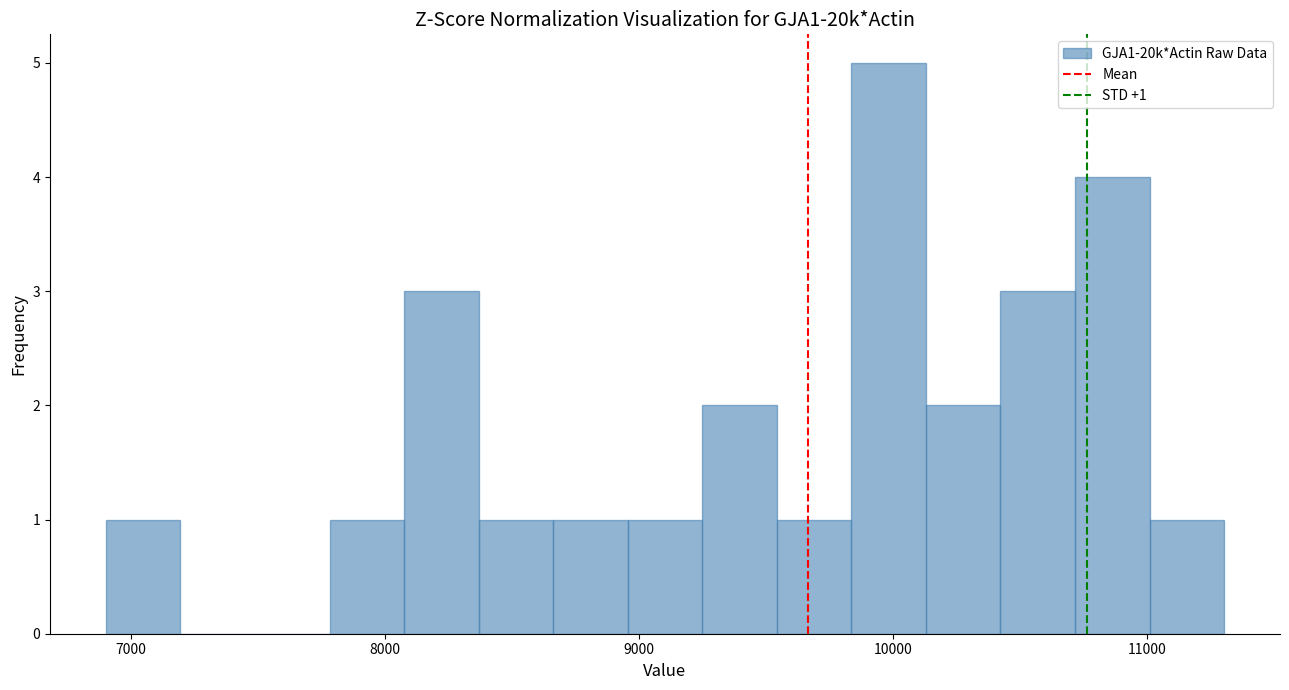

Read against the x-axis, roughly where is the centre of the tallest bar?

10000